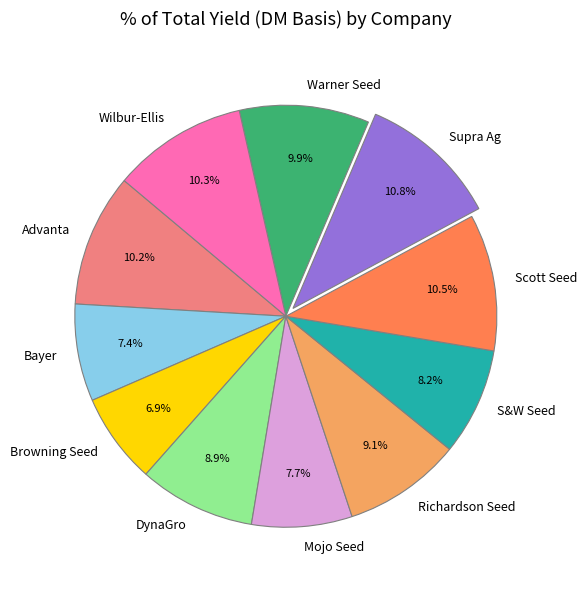

Which slice is the smallest?

Browning Seed